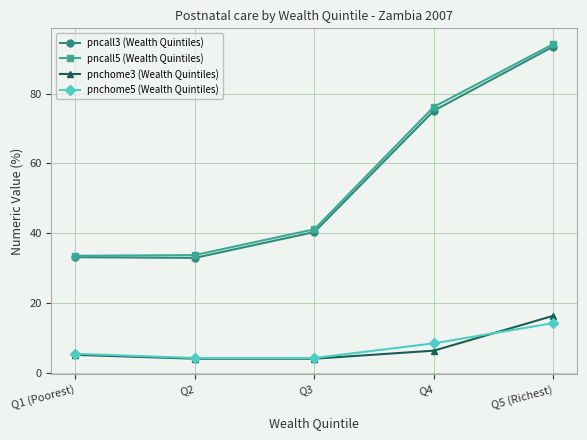

What is the difference between the second highest and second lowest values in the pncall3 (Wealth Quintiles) series?

42.0